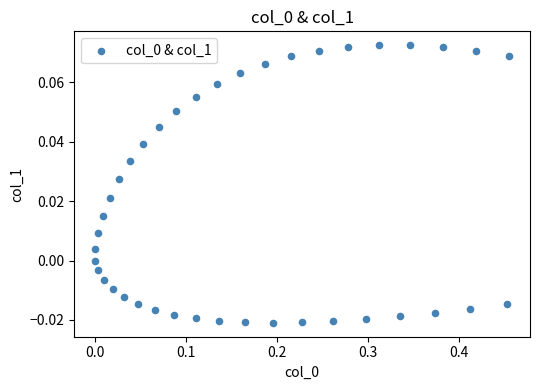

What is the range of X values (max minus min)?

0.5